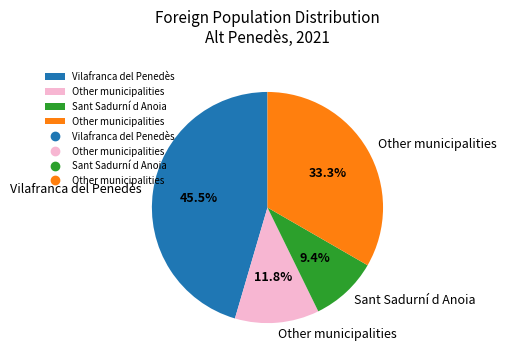

To the nearest percent, what is the average slice percentage?

25%